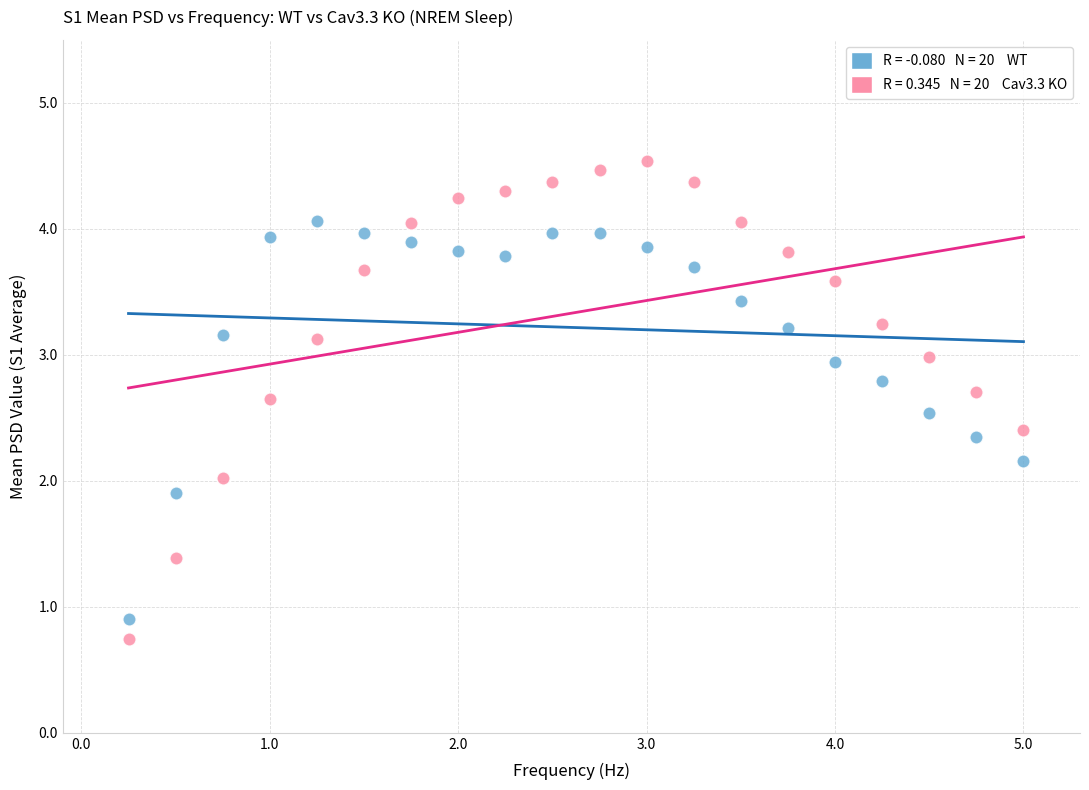

Across all data points, what is the range of X values (max minus min)?

4.8